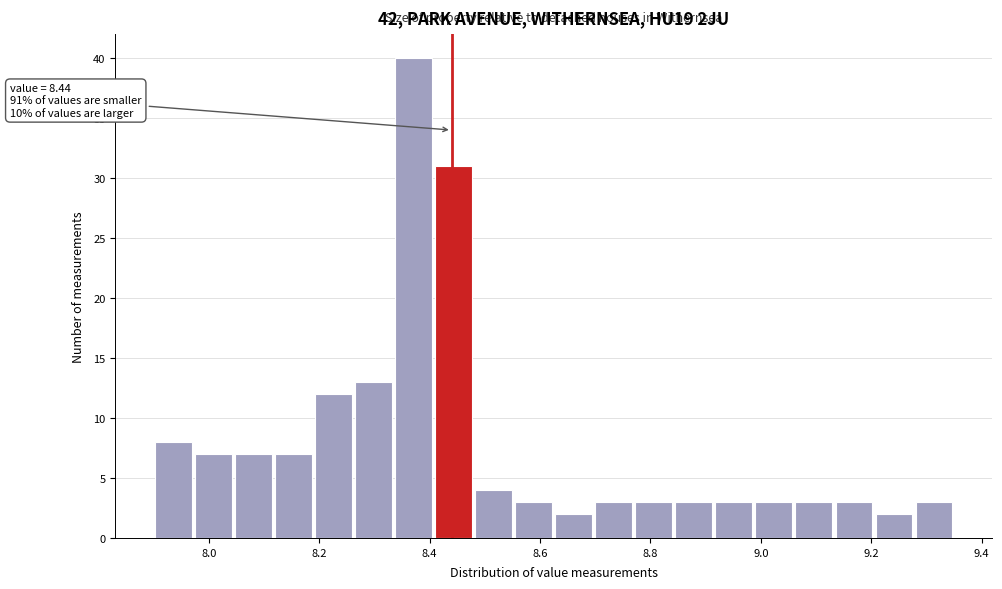

Around what value on the x-axis is the tallest bar? Give the approximate position of its centre, as read against the axis.

8.38